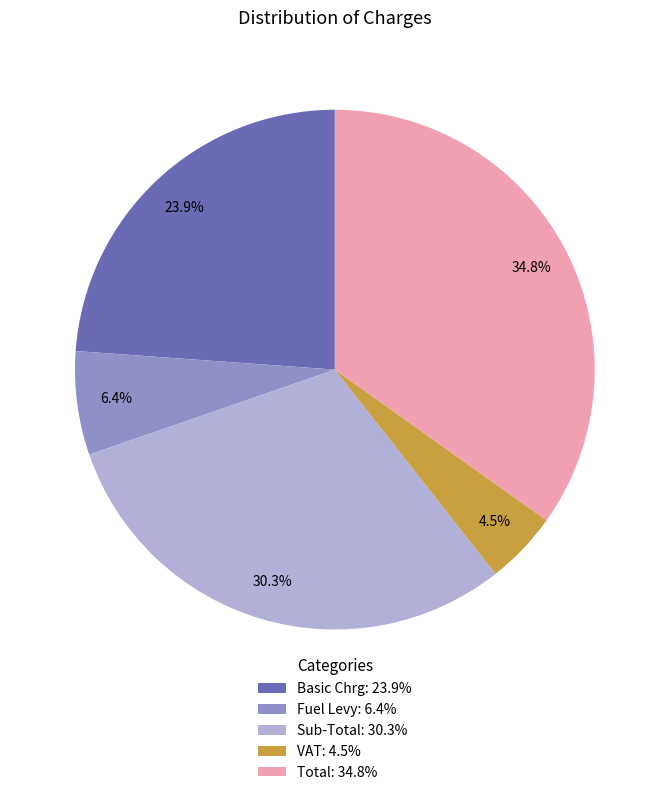

The Fuel Levy slice represents 1% of the pie. True or false?

False